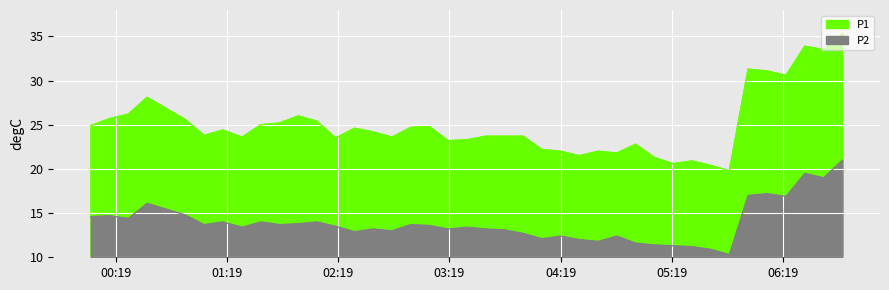

What is the highest value of the P2 series?

21.0